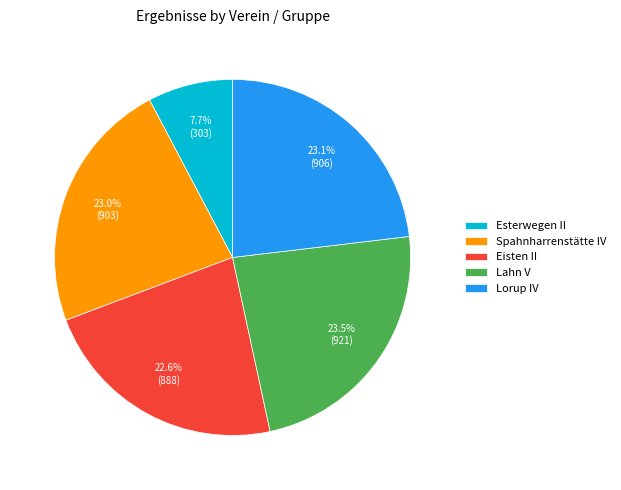

What is the ratio of the value at Lorup IV to the value at Spahnharrenstätte IV?

1.0